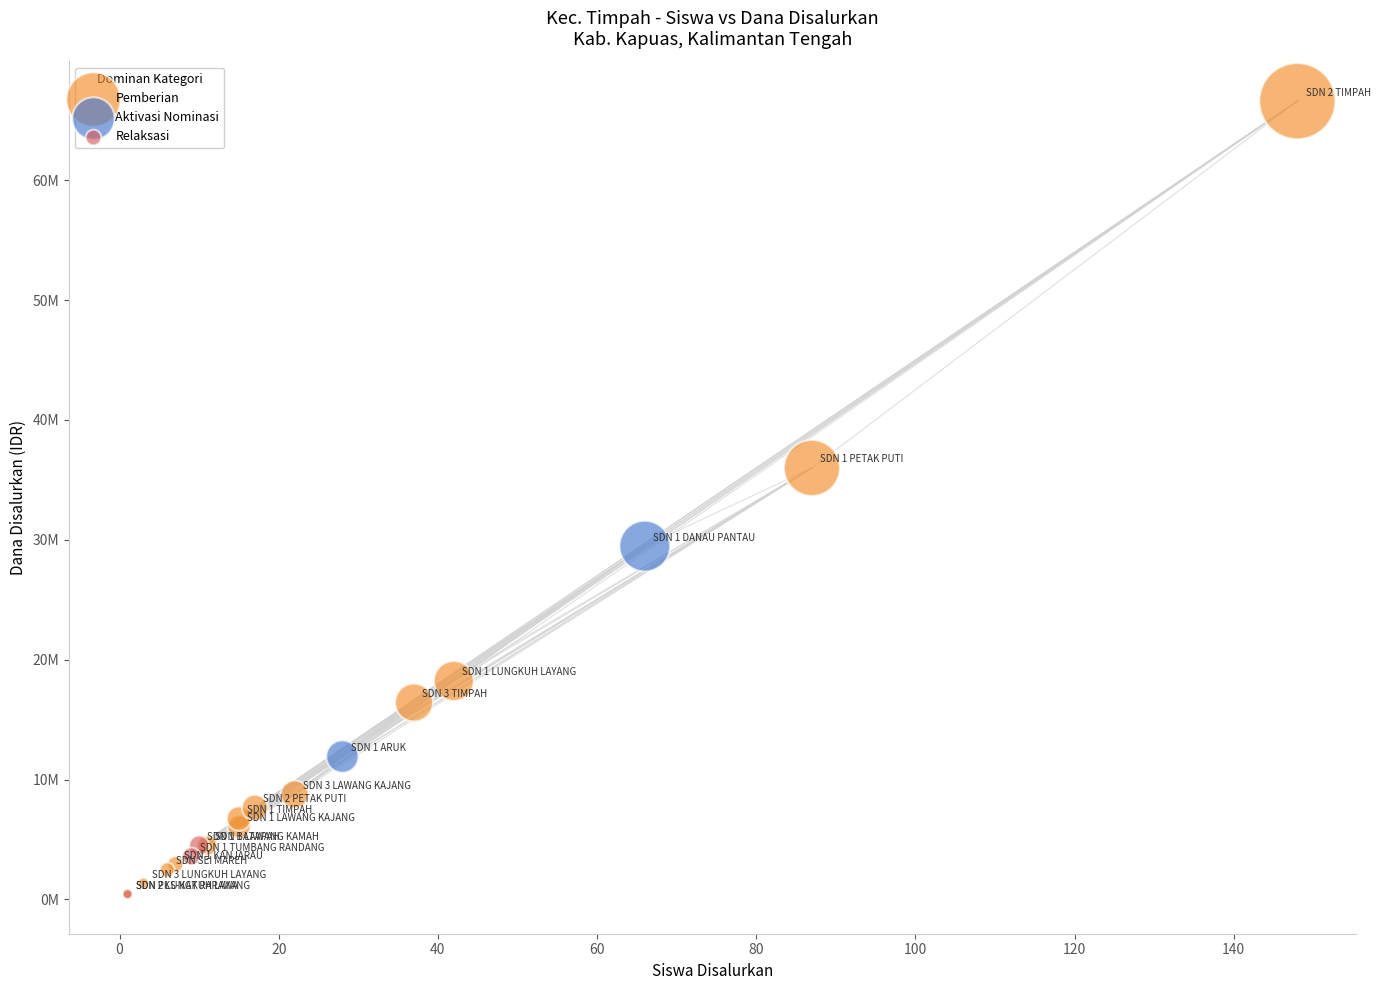

What are all the series names shown in the legend?

Pemberian, Aktivasi Nominasi, Relaksasi